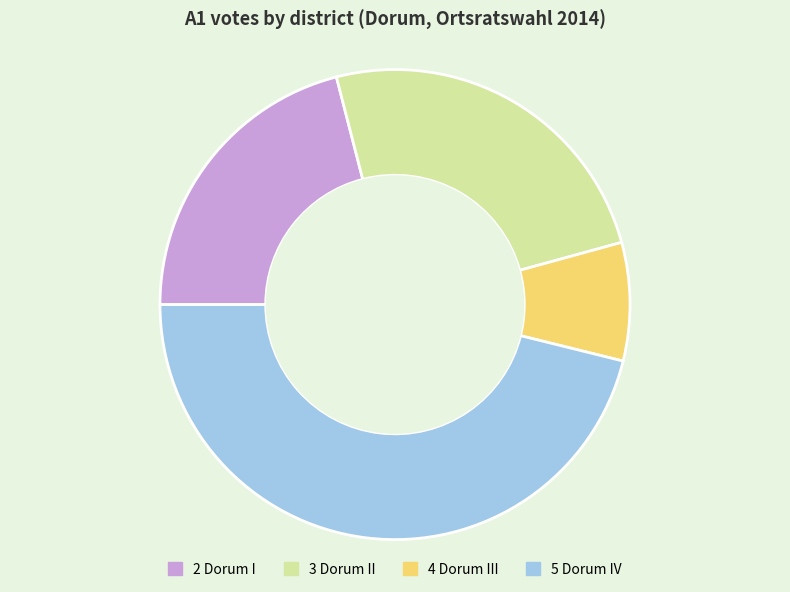

Between 3 Dorum II and 4 Dorum III, which is larger?

3 Dorum II